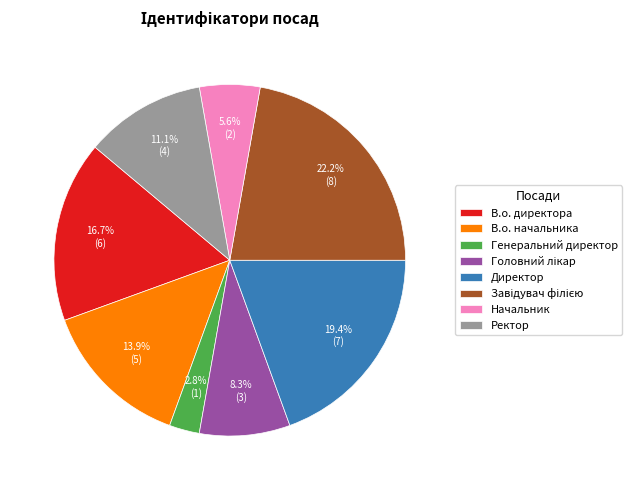

To the nearest percent, what percentage of the pie is Ректор?

11%